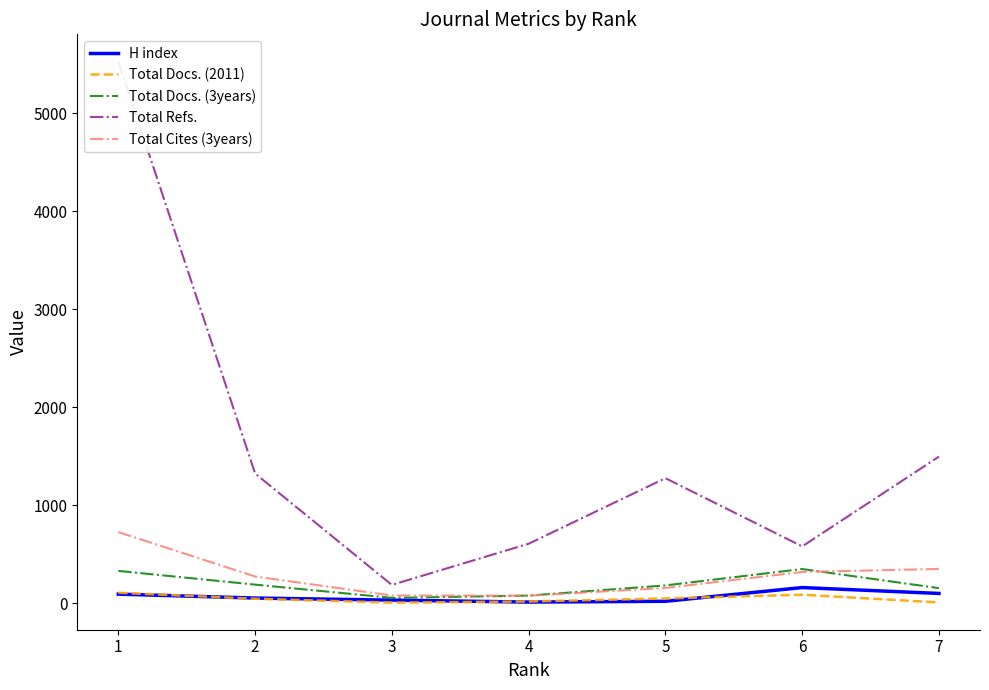

At which category does Total Refs. reach its first local valley?

3